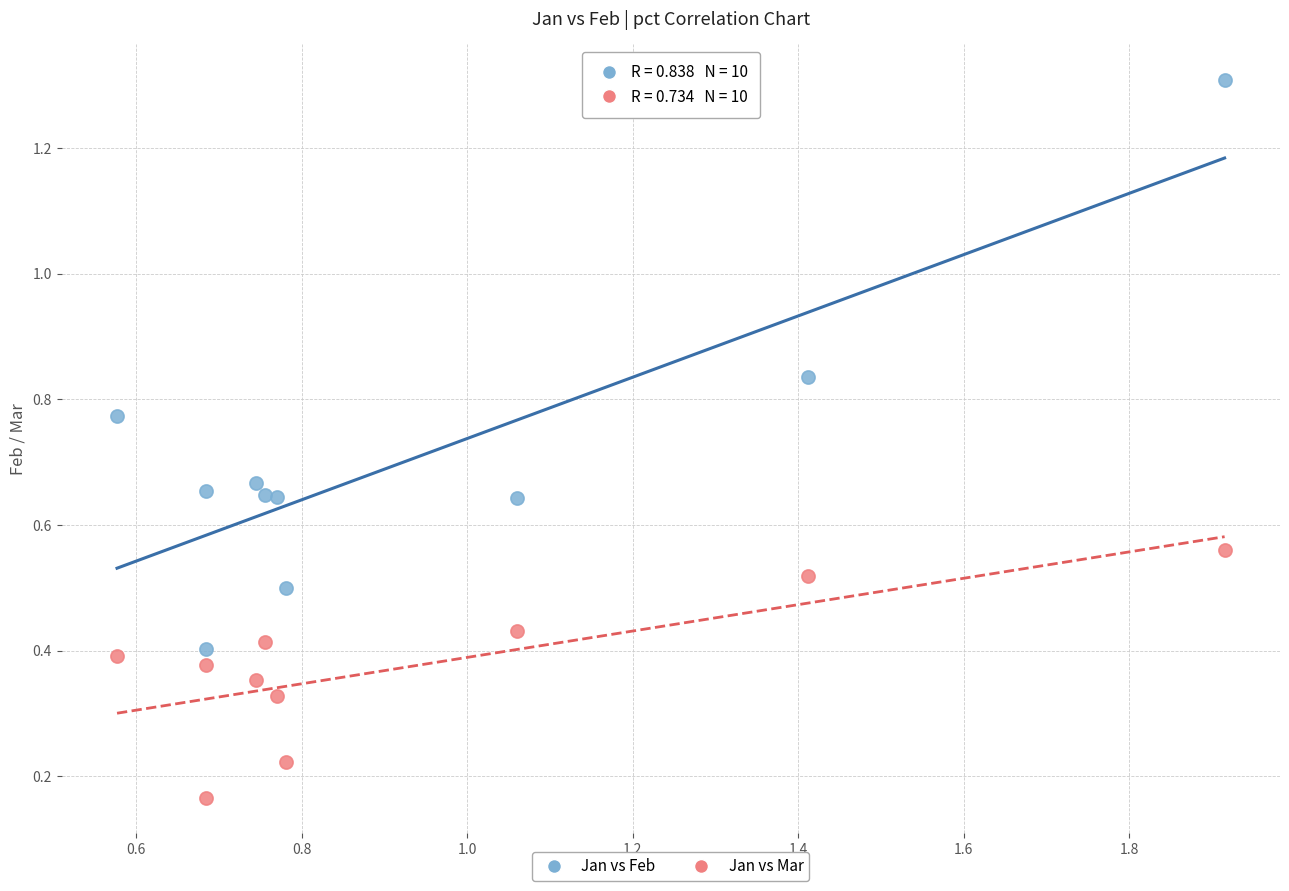

What are all the series names shown in the legend?

Jan vs Feb, Jan vs Mar